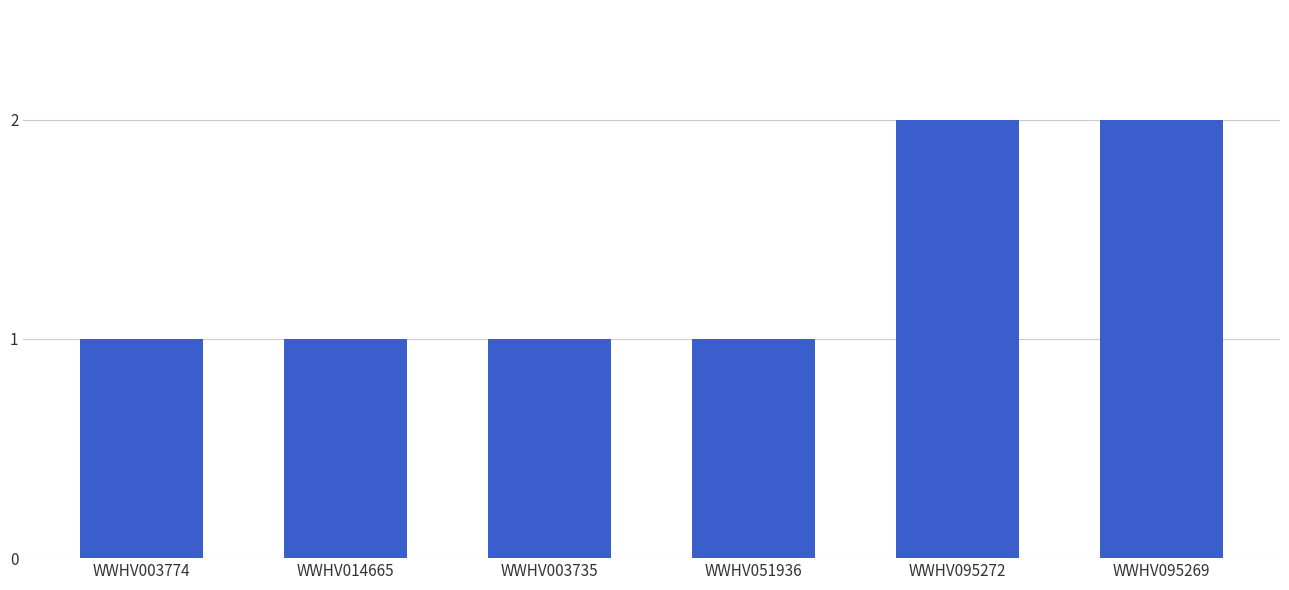

Reading left to right, extract all data points from this chart.

1	1	1	1	2	2